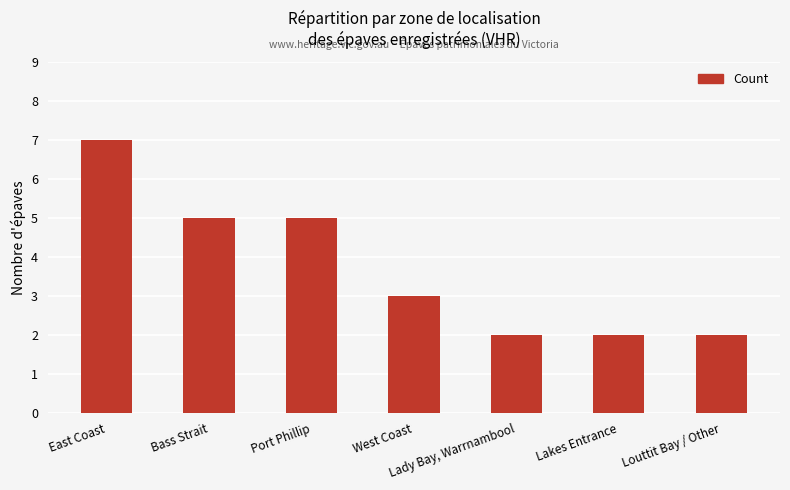

What is the ratio of the value at East Coast to the value at Lakes Entrance?

3.5